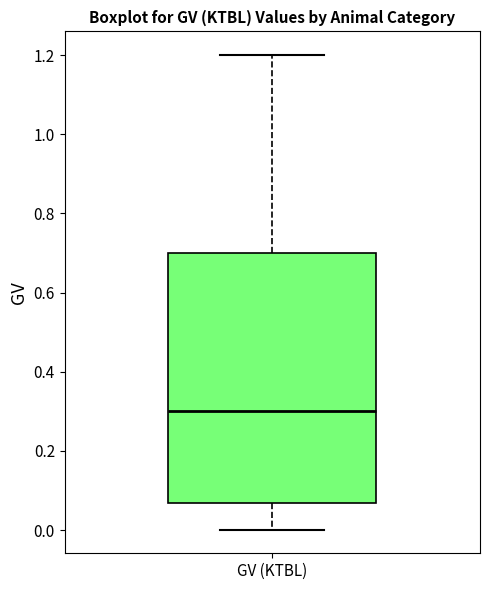

Where does the upper whisker of the box for GV (KTBL) end on the y-axis? The values are not printed on the chart, so give them approximately, as read against the axis.

1.20